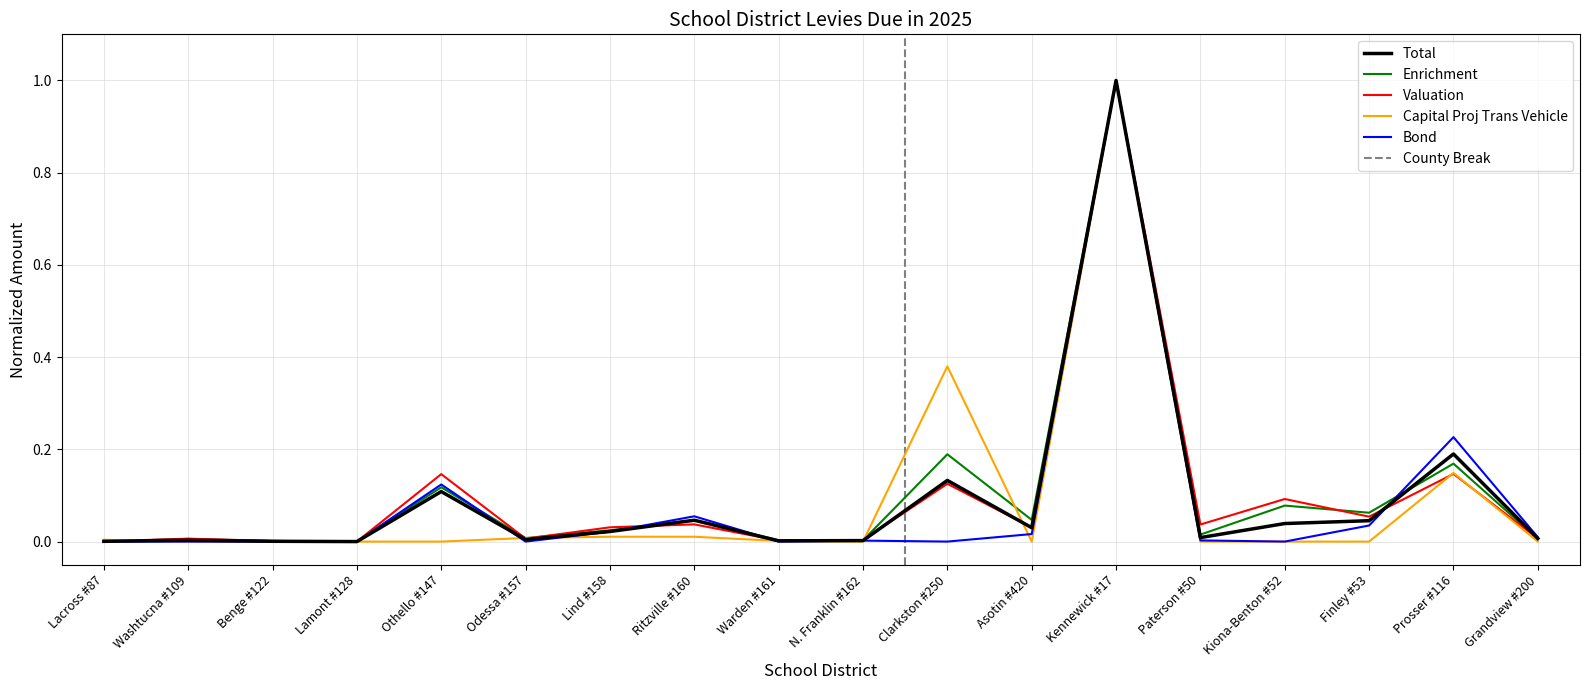

What position from the right is Lind #158?

12